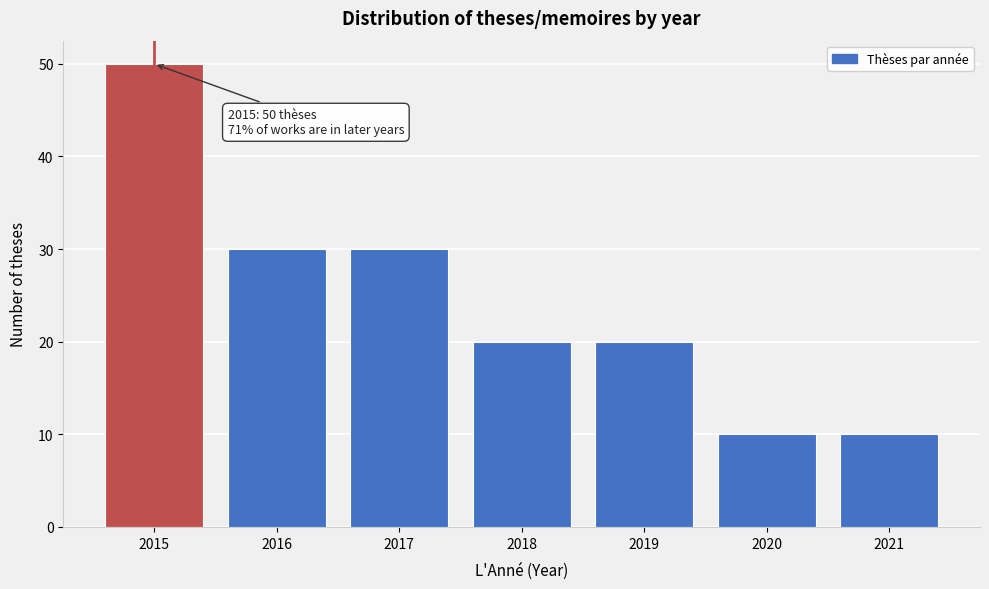

Reading right to left, what are all the values shown in this chart?

2021=10	2020=10	2019=20	2018=20	2017=30	2016=30	2015=50